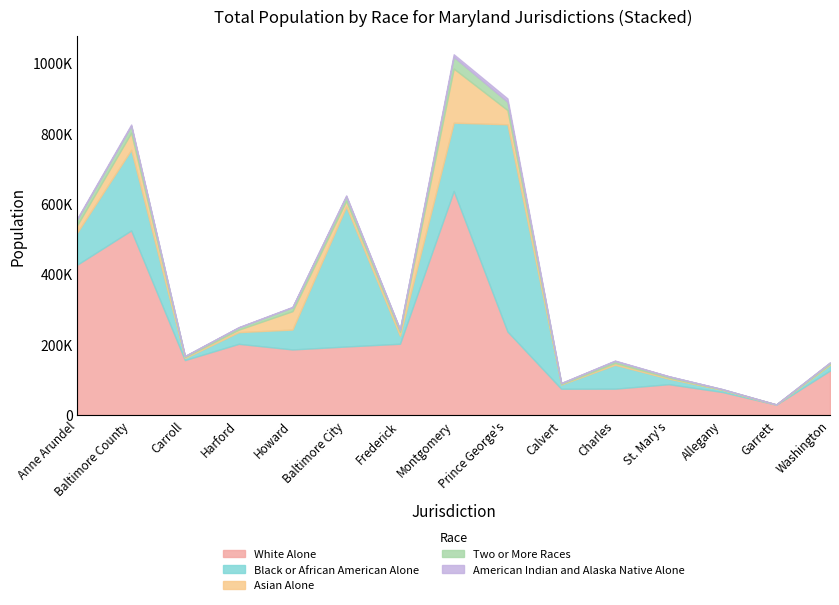

At which category is the sum across all series the highest?

Montgomery